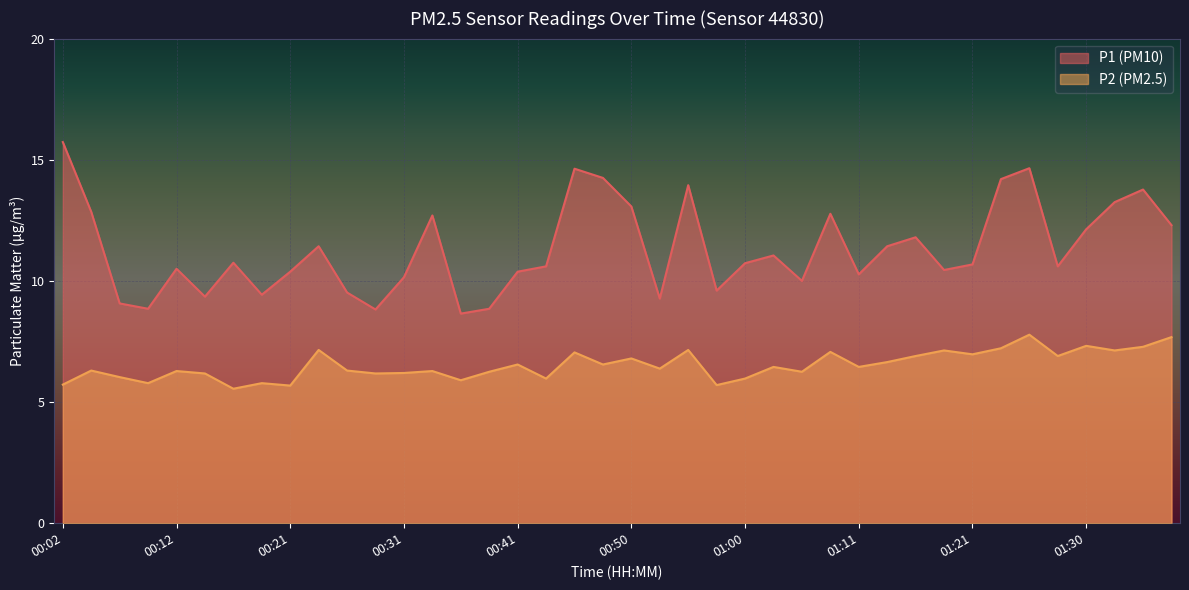

Reading right to left, what are all the values shown in this chart?

P1: 12.3	13.8	13.2	12.1	10.6	14.7	14.2	10.7	10.4	11.8	11.4	10.3	12.8	10.0	11.1	10.7	9.6	13.9	9.3	13.1	14.2	14.6	10.6	10.4	8.8	8.7	12.7	10.2	8.8	9.5	11.4	10.4	9.4	10.8	9.3	10.5	8.8	9.1	12.8	15.7
P2: 7.7	7.3	7.1	7.3	6.9	7.8	7.2	7.0	7.1	6.9	6.7	6.5	7.1	6.2	6.5	6.0	5.7	7.2	6.4	6.8	6.5	7.0	6.0	6.5	6.2	5.9	6.3	6.2	6.2	6.3	7.2	5.7	5.8	5.5	6.2	6.3	5.8	6.0	6.3	5.7